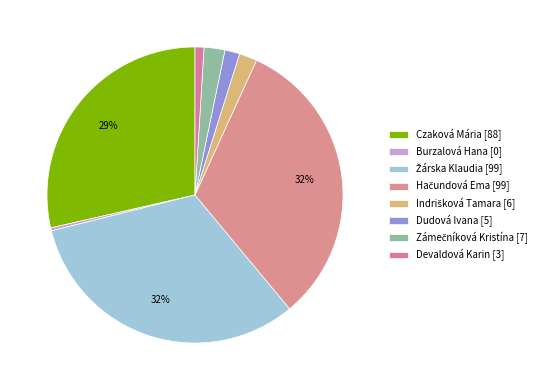

Is it true that Czaková Mária is 29% of the pie?

True